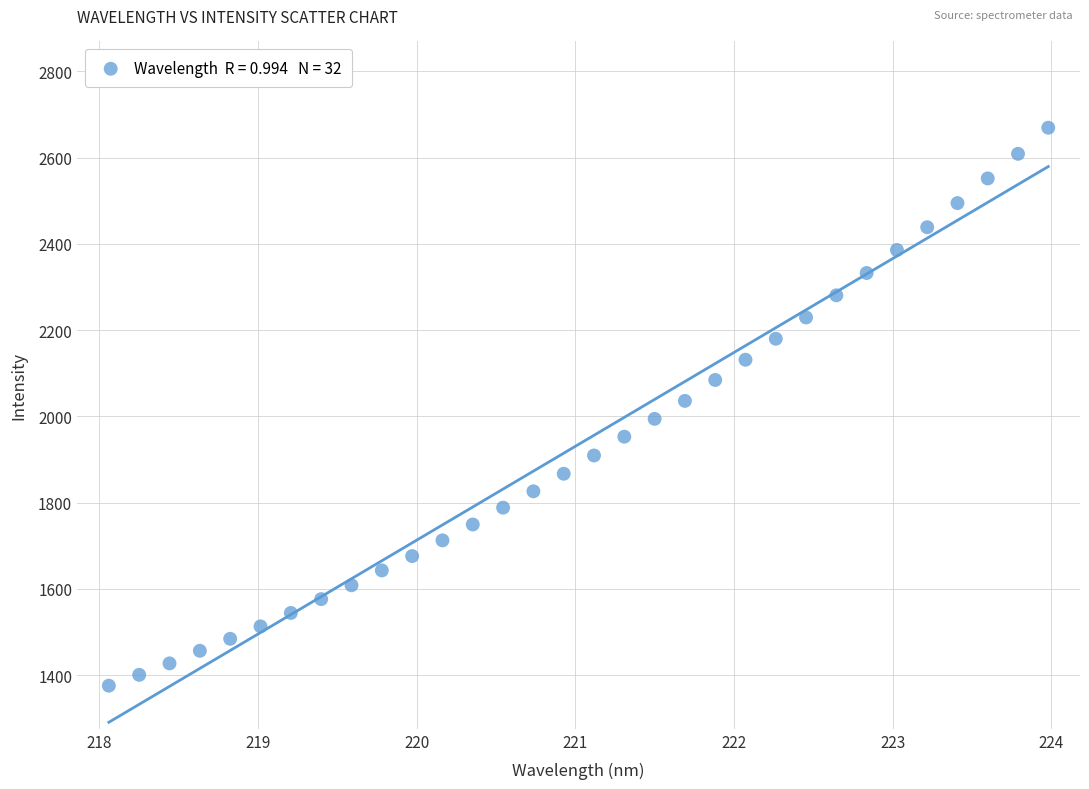

What is the range of X values (max minus min)?

5.9